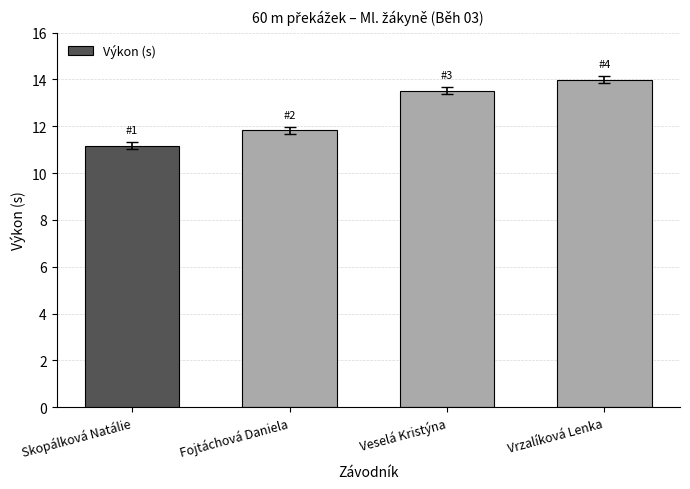

What is the greatest value displayed?

14.0